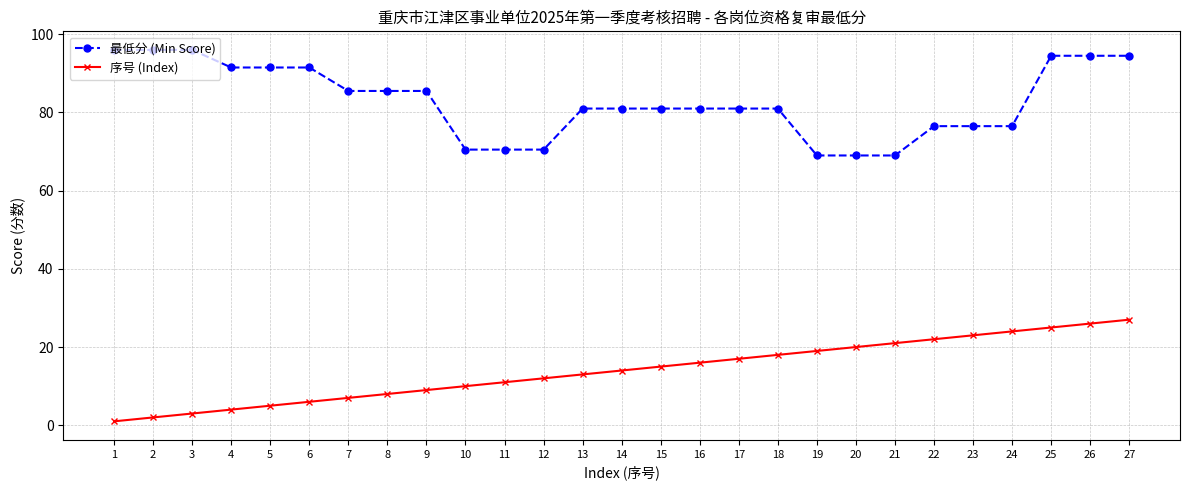

What is the minimum value for 最低分 (Min Score)?

69.0